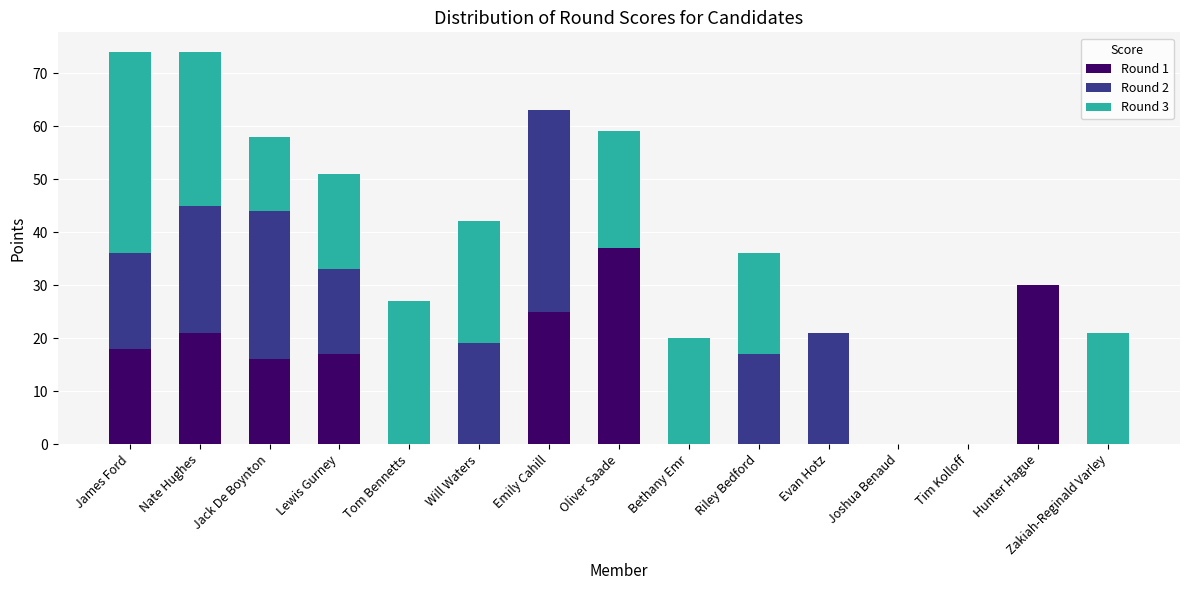

Are the bars horizontal?

No